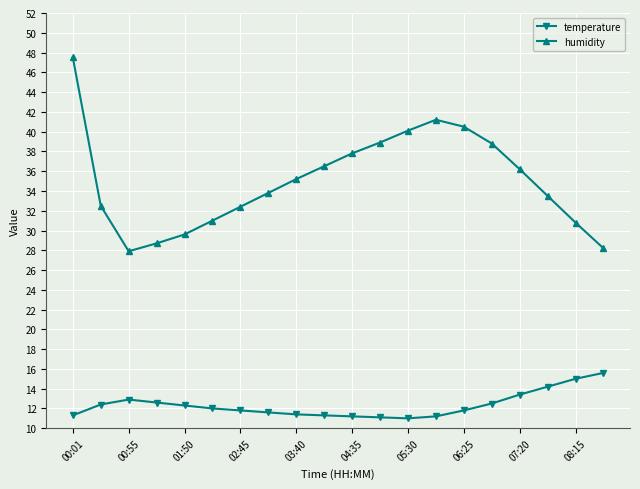

True or false: temperature and humidity intersect in this chart.

False